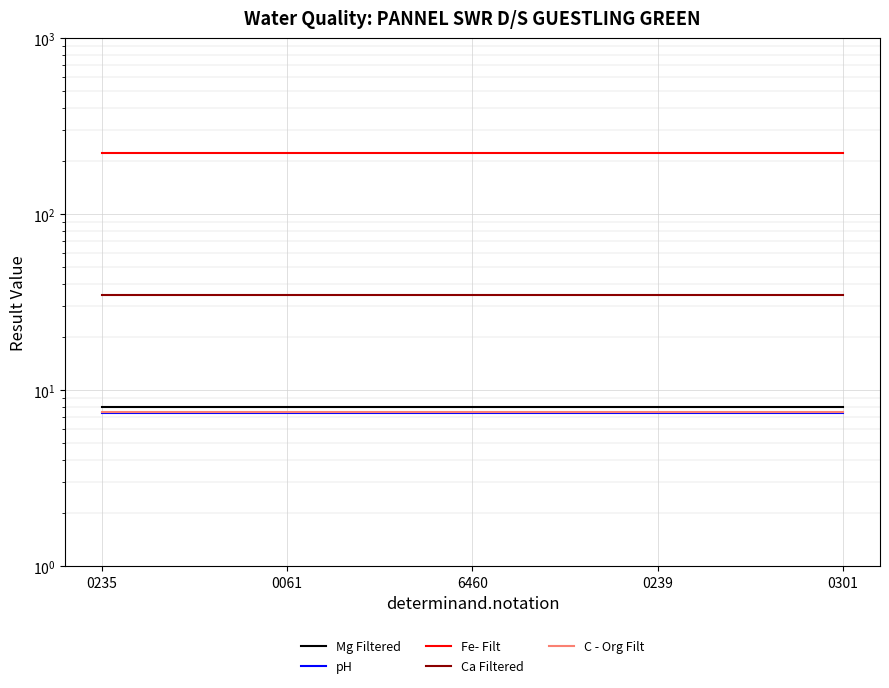

Between 0061 and 6460, which series saw the biggest shift?

Mg Filtered